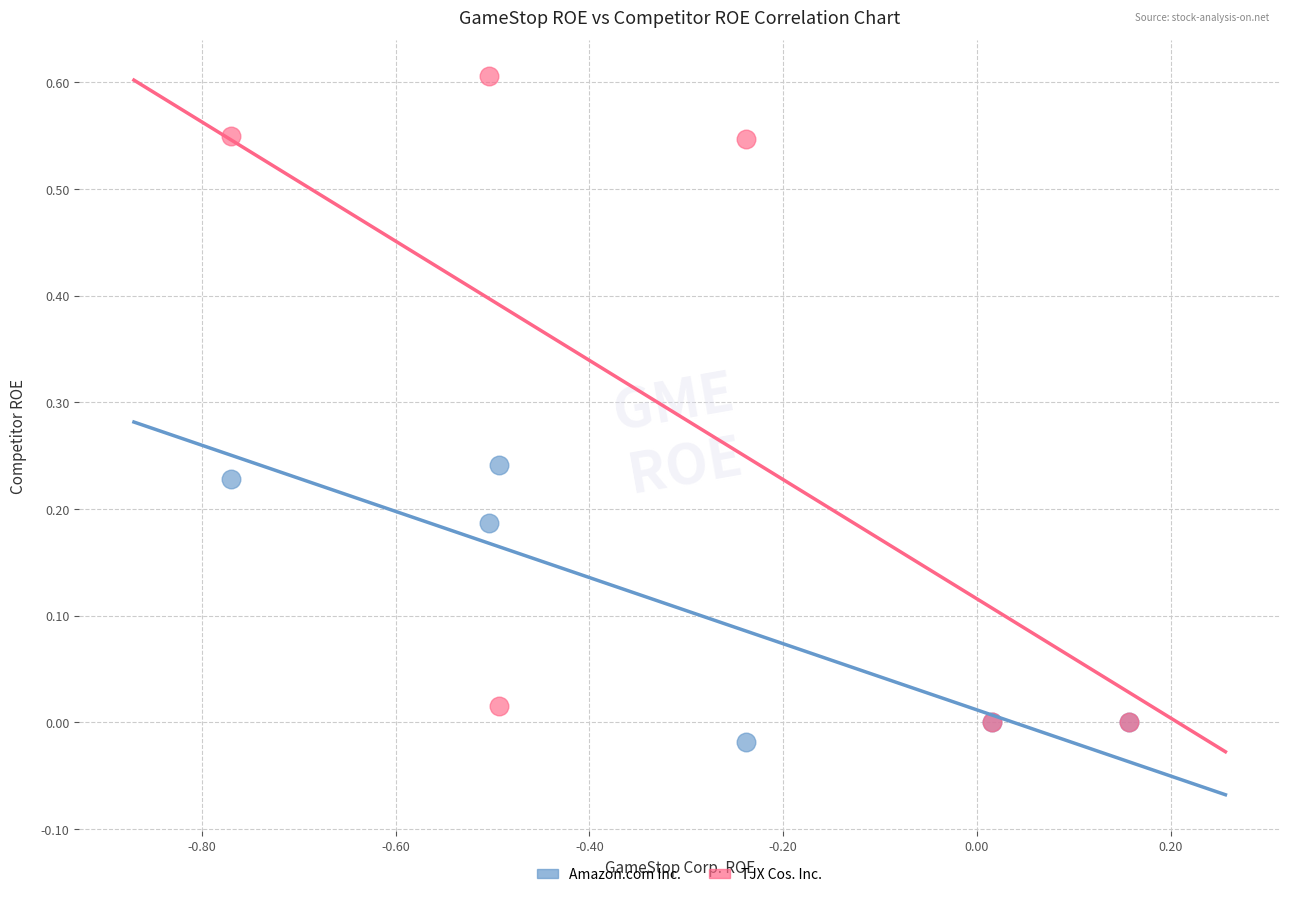

Which series contains the highest Y value?

TJX Cos. Inc.